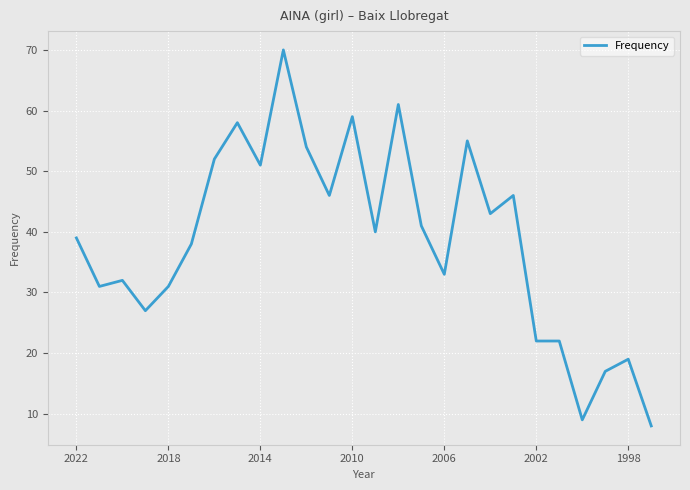

What is the difference between the maximum and second lowest values?

61